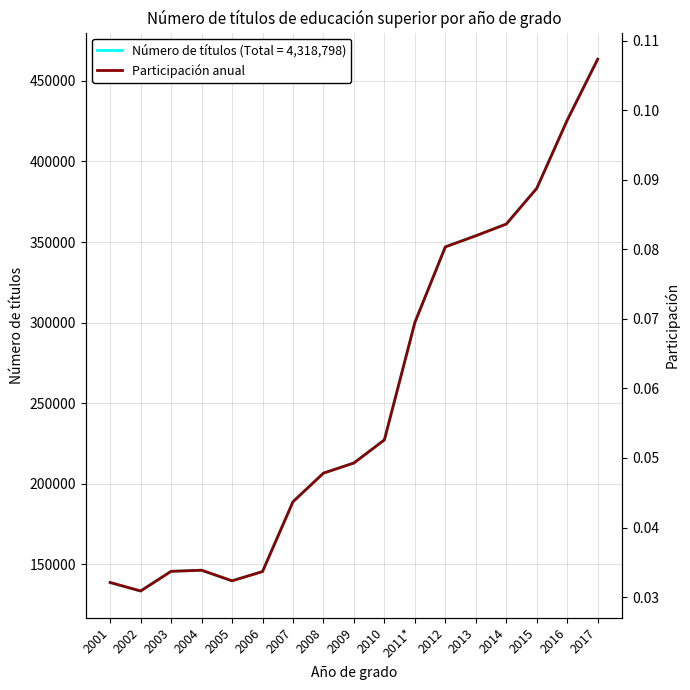

The chart shows a value of 0.0 at 2004. True or false?

True